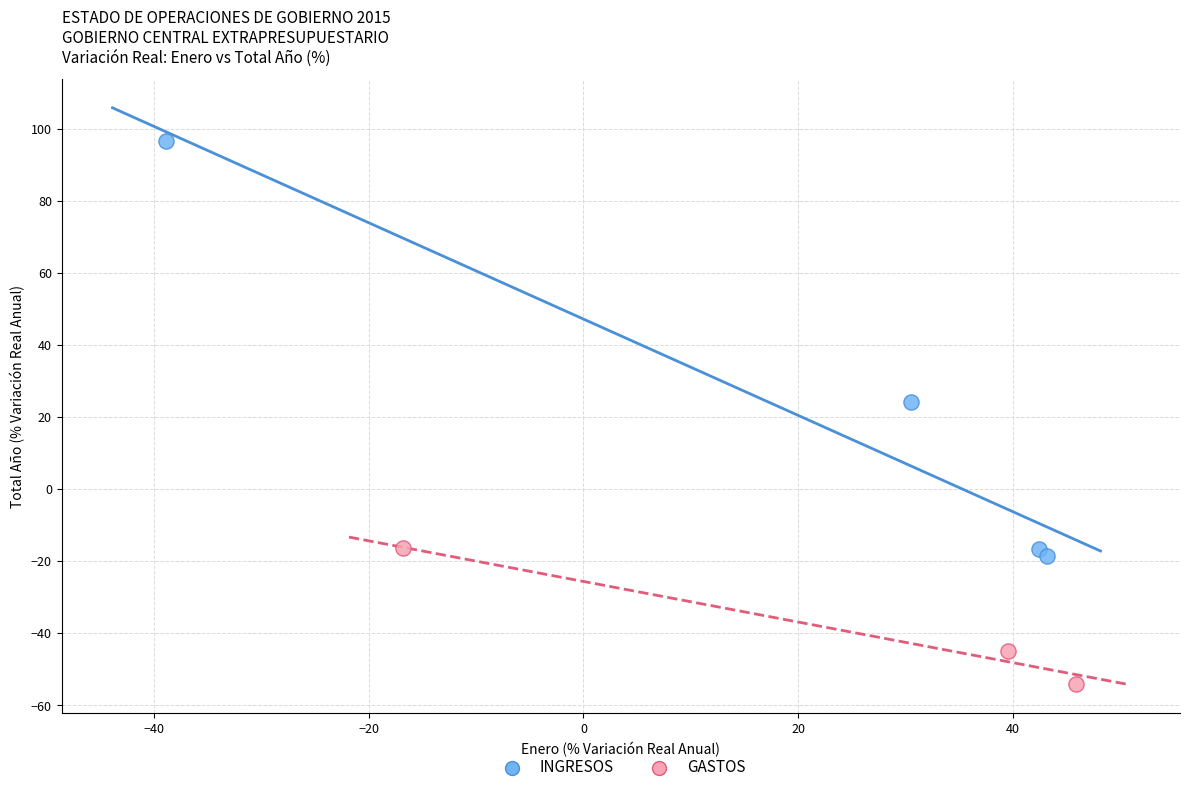

Which series reaches the maximum Y coordinate?

INGRESOS